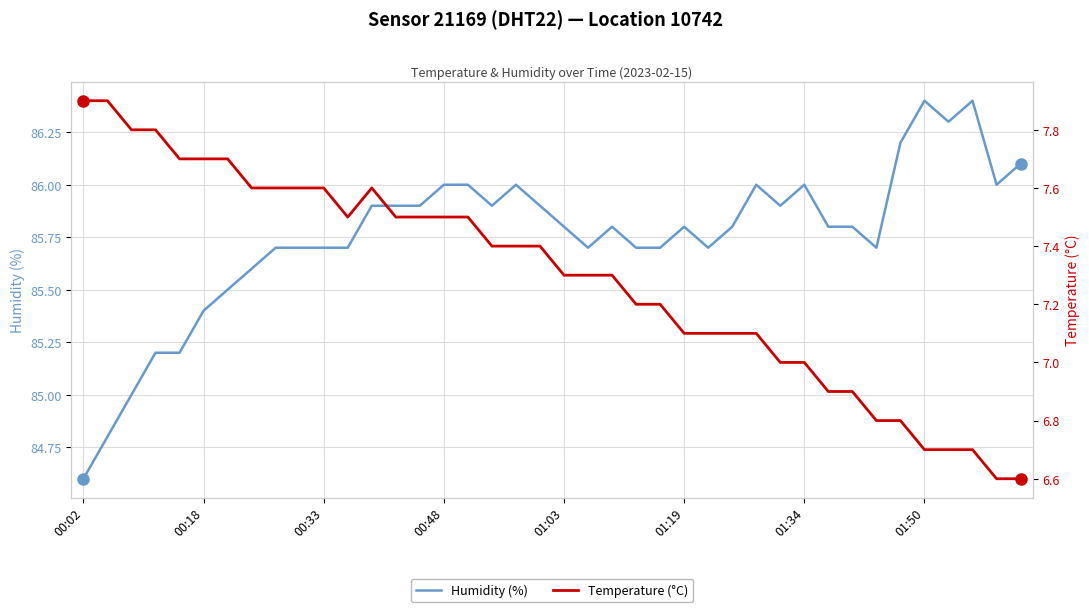

Which series has the widest spread of values?

Humidity (%)